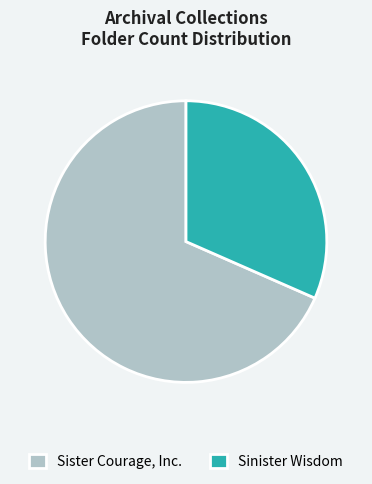

What is the smallest slice in the pie chart?

Sinister Wisdom